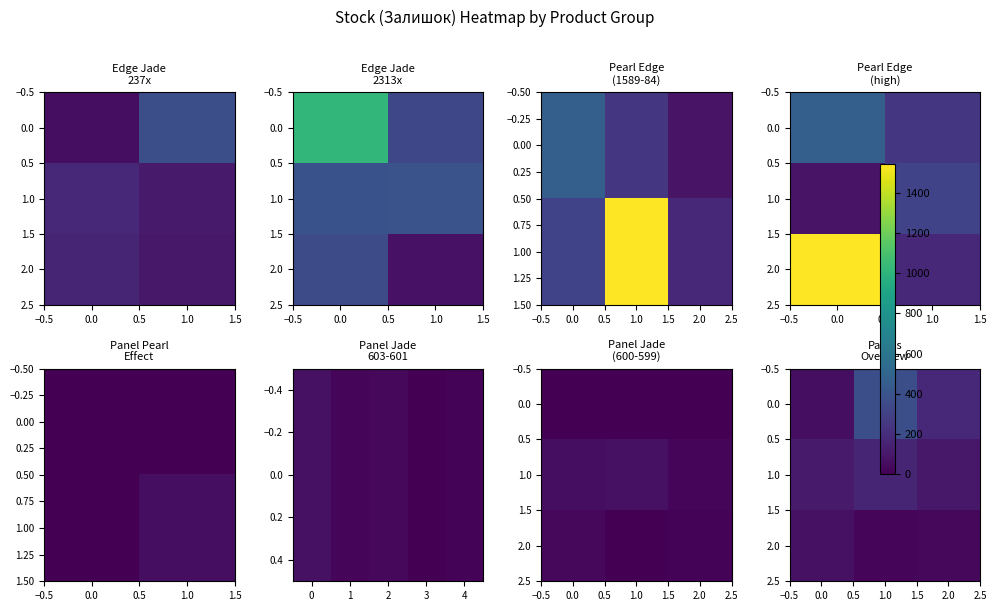

What is the difference between the maximum and second lowest values in the 0.0 series?

190